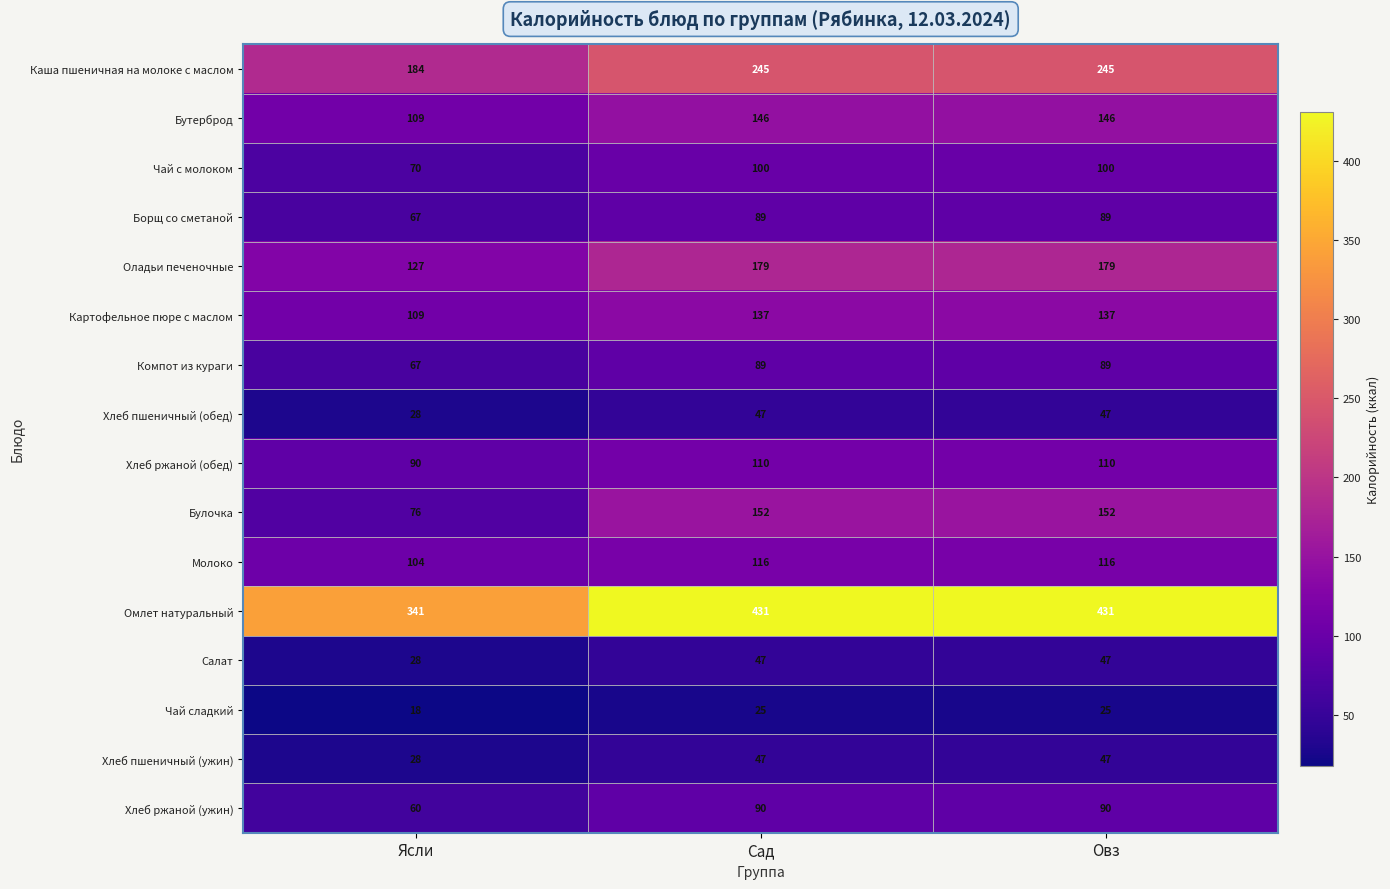

Which series has the largest range (max minus min)?

Омлет натуральный